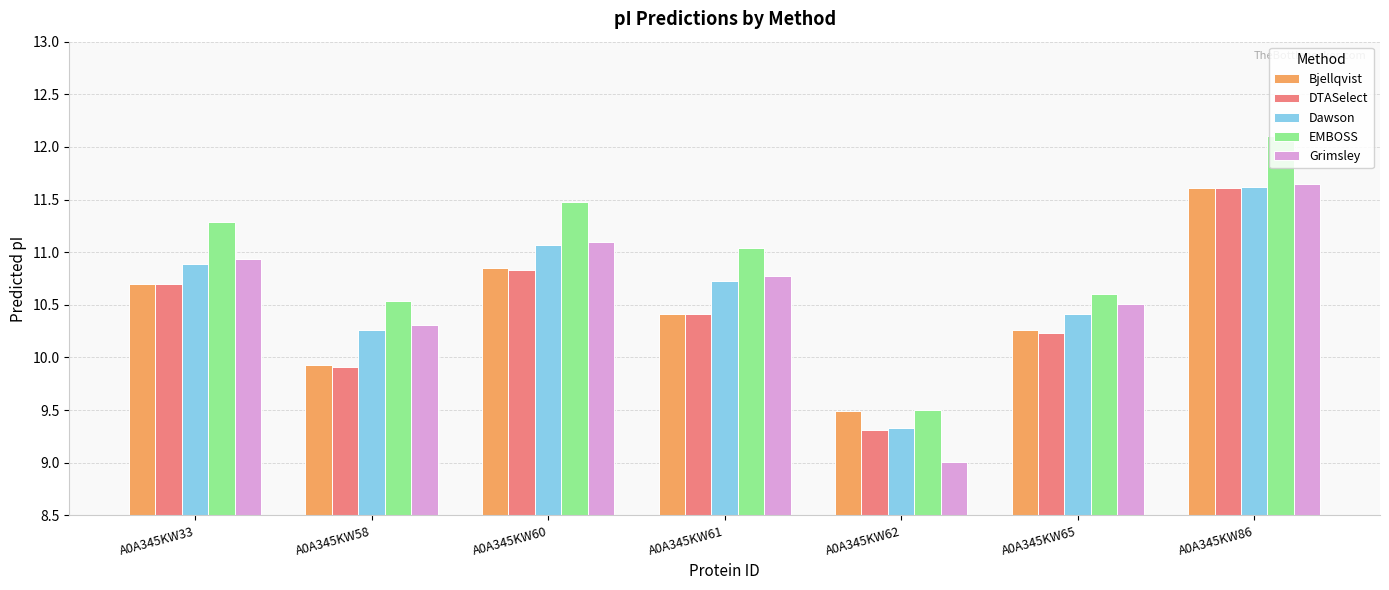

What is the value of the Grimsley bar at the 6th from the left?

10.5